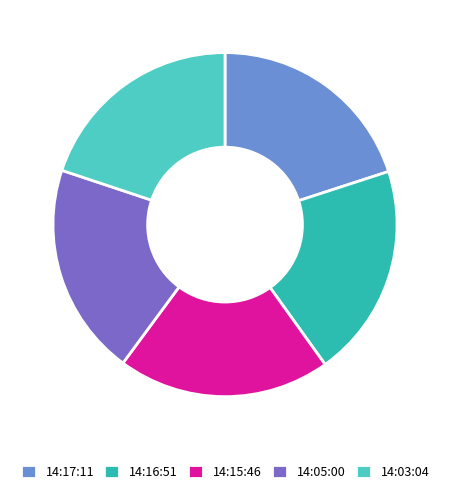

Does 14:17:11 represent more than half of the total?

No